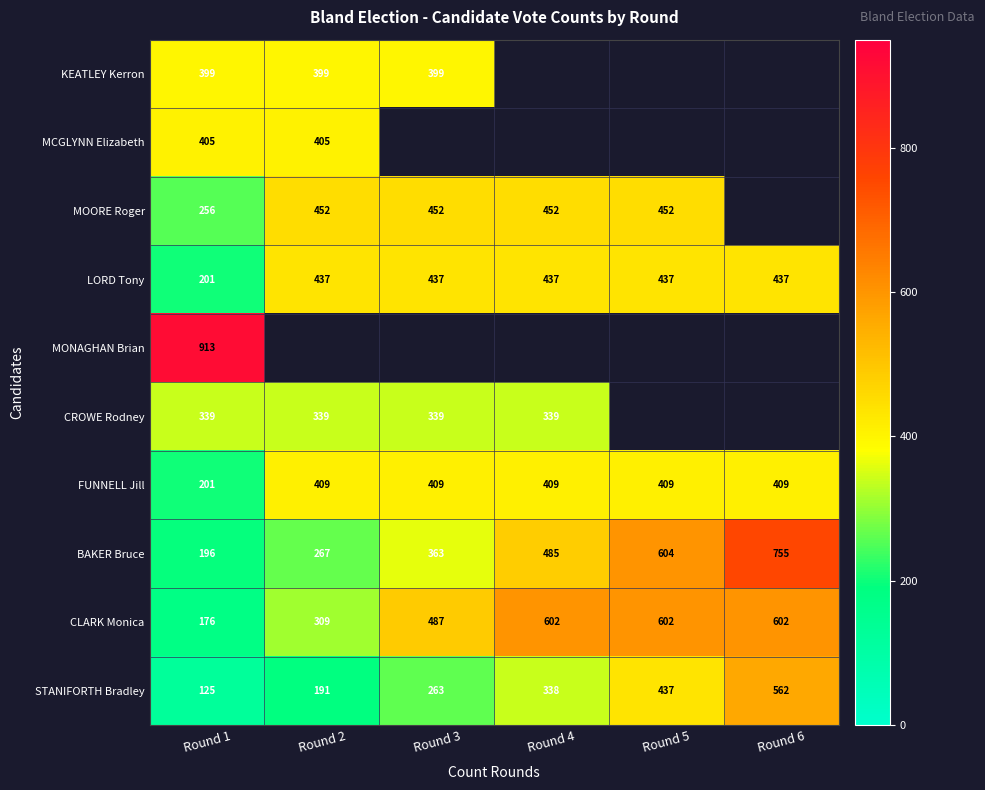

True or false: LORD Tony has a value of 437 at Round 2.

True